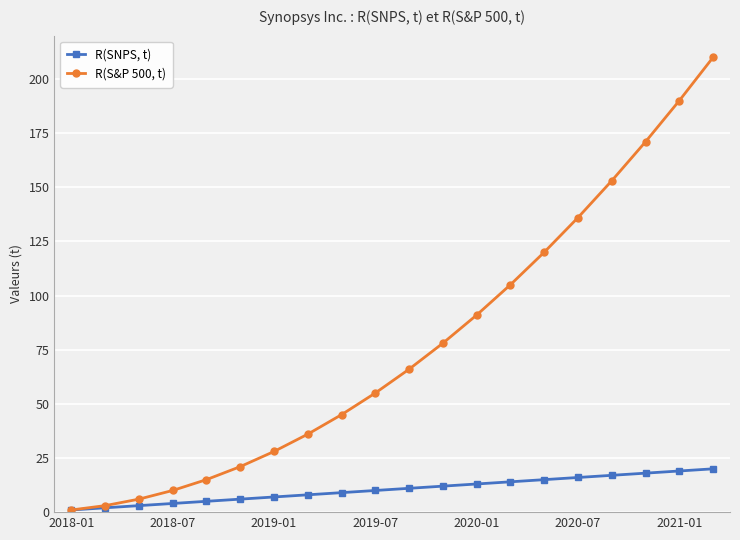

List the series in order of their peak value, lowest first.

R(SNPS, t), R(S&P 500, t)